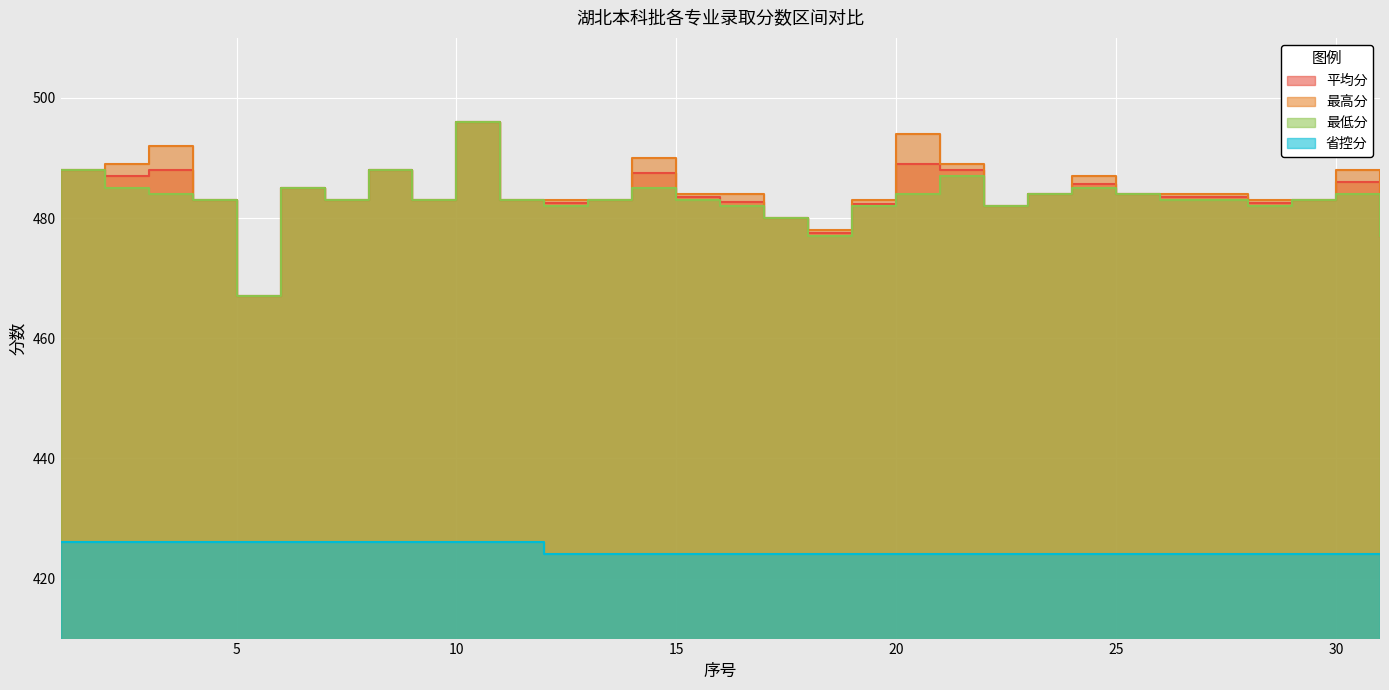

List the series in order of their peak value, lowest first.

省控分, 平均分, 最高分, 最低分